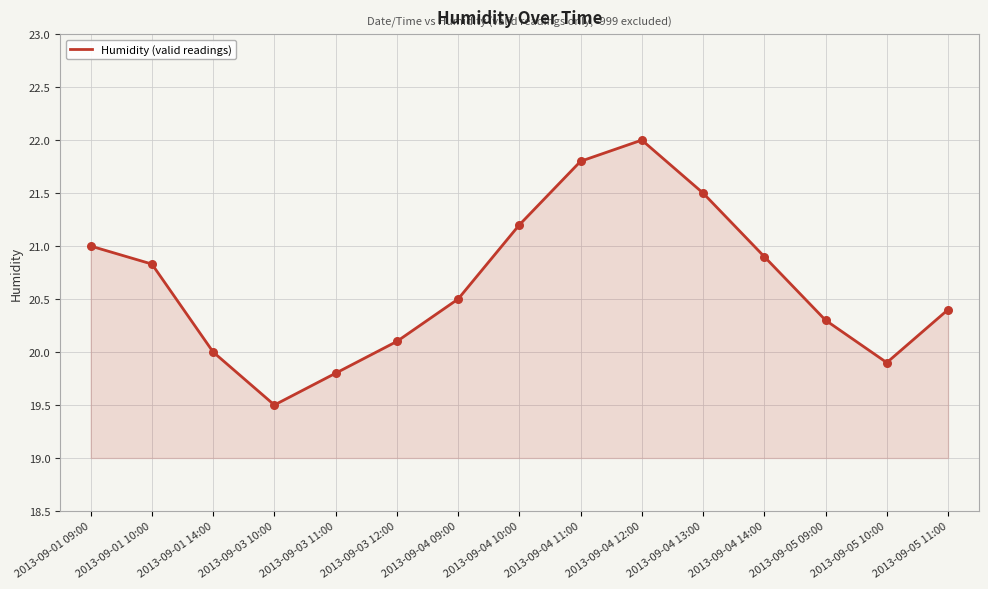

What is the change in value from 2013-09-04 13:00 to 2013-09-05 11:00?

-1.1